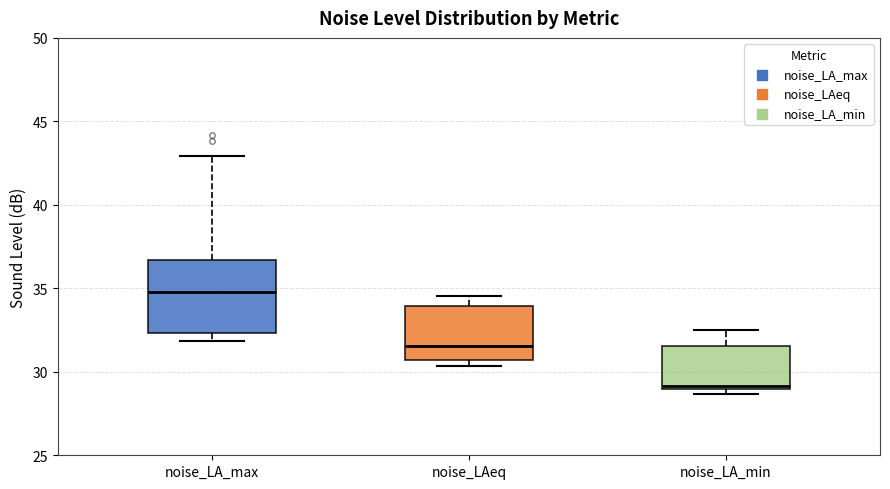

Where is the upper edge of the box for noise_LAeq on the y-axis? The values are not printed on the chart, so give them approximately, as read against the axis.

34.0